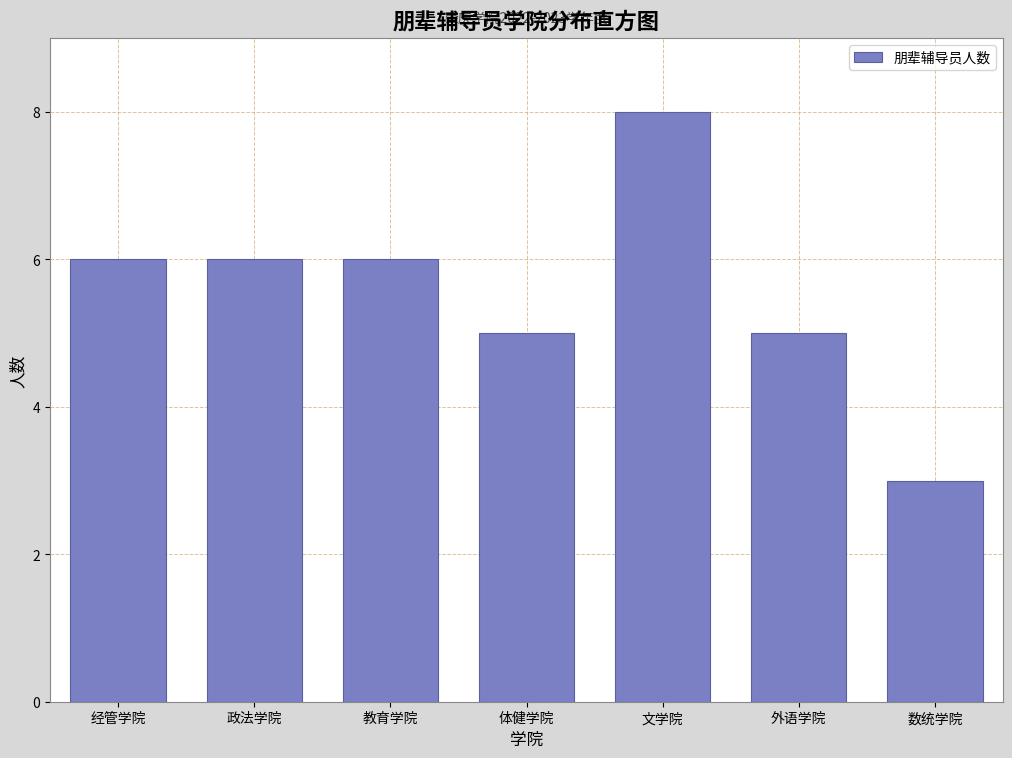

Reading left to right, list all the values displayed in this chart.

6	6	6	5	8	5	3